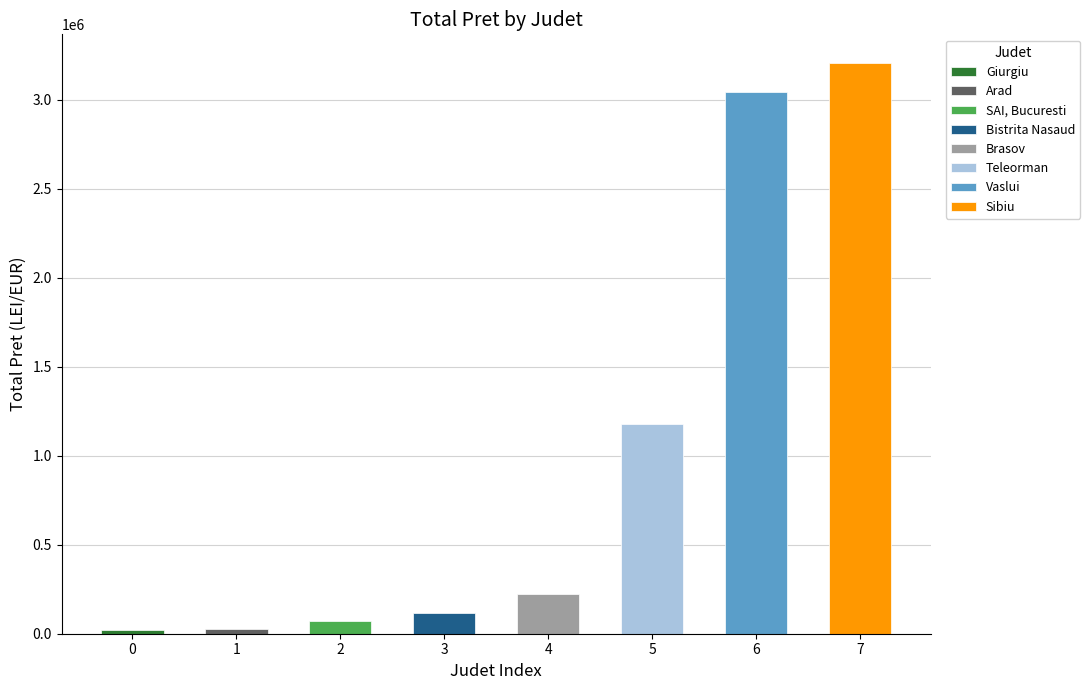

What is the average value?

986240